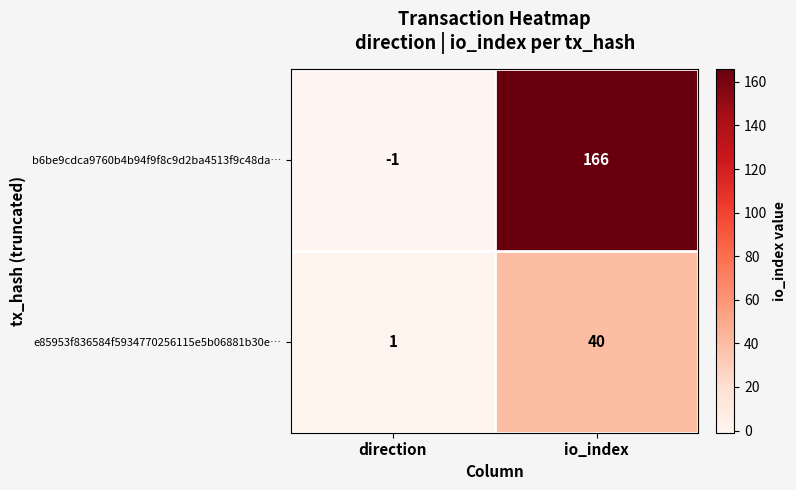

How many data points does each series have?

2